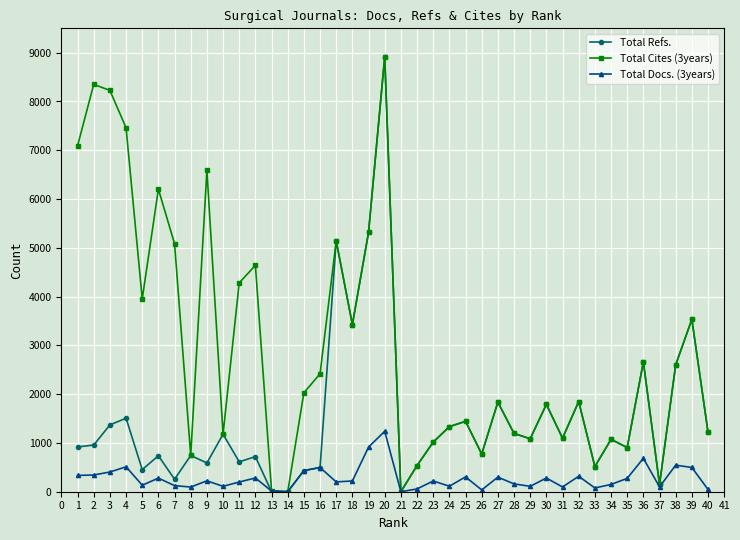

Rank the series by their average value, from highest to lowest.

Total Cites (3years), Total Refs., Total Docs. (3years)